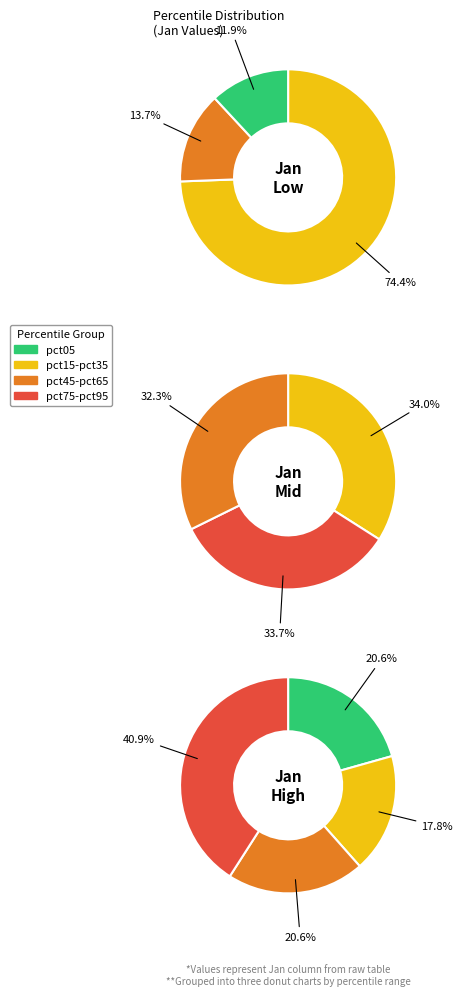

Does pct95 account for over 50% of the chart?

No